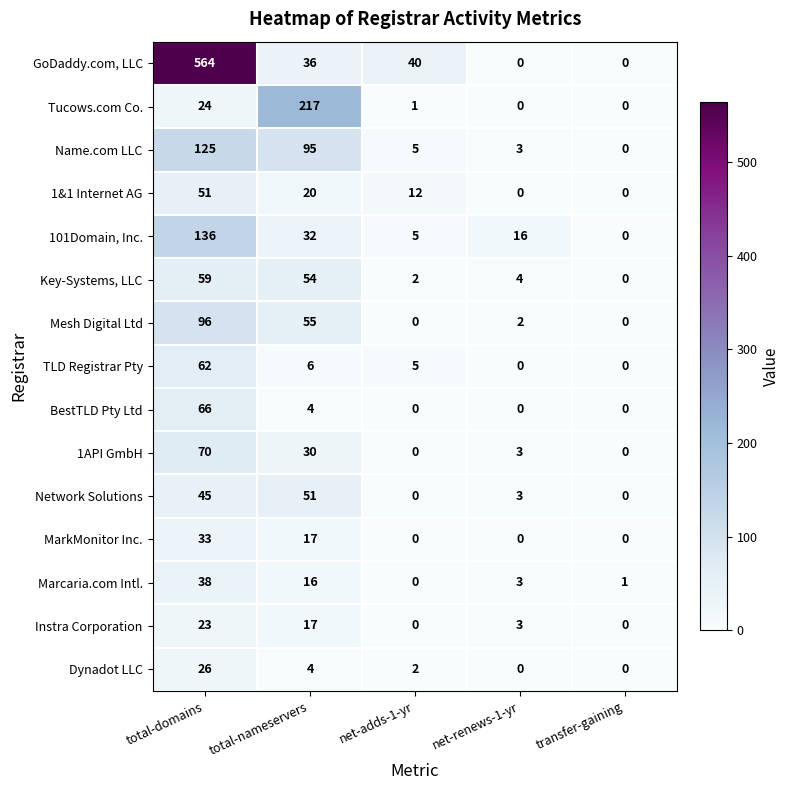

What is the greatest value displayed?

564